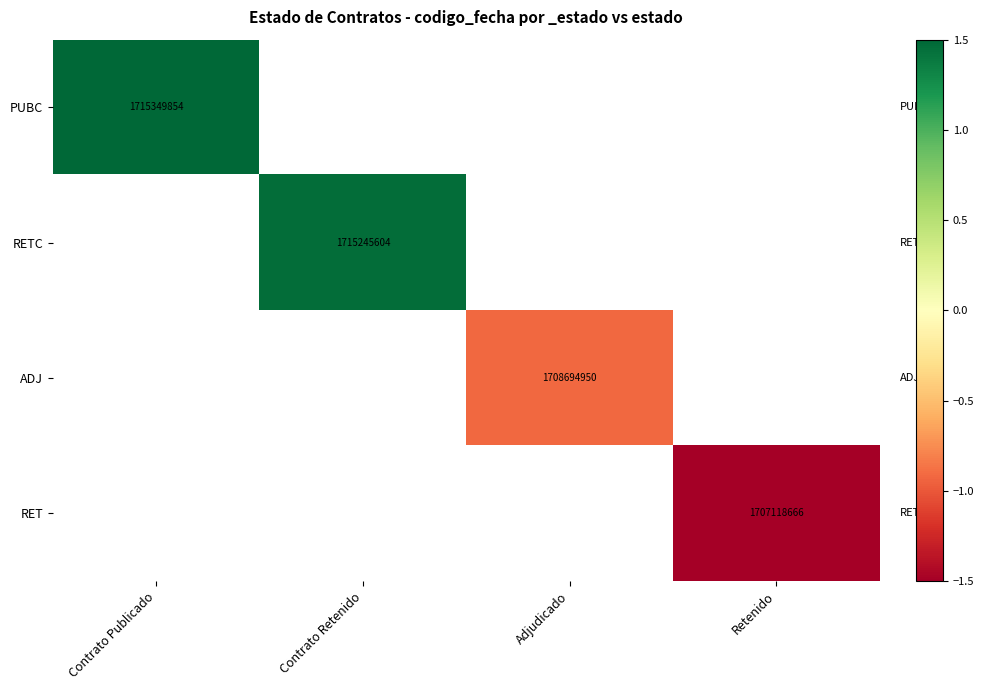

The PUBC series shows 2.4 at Contrato Publicado. True or false?

False